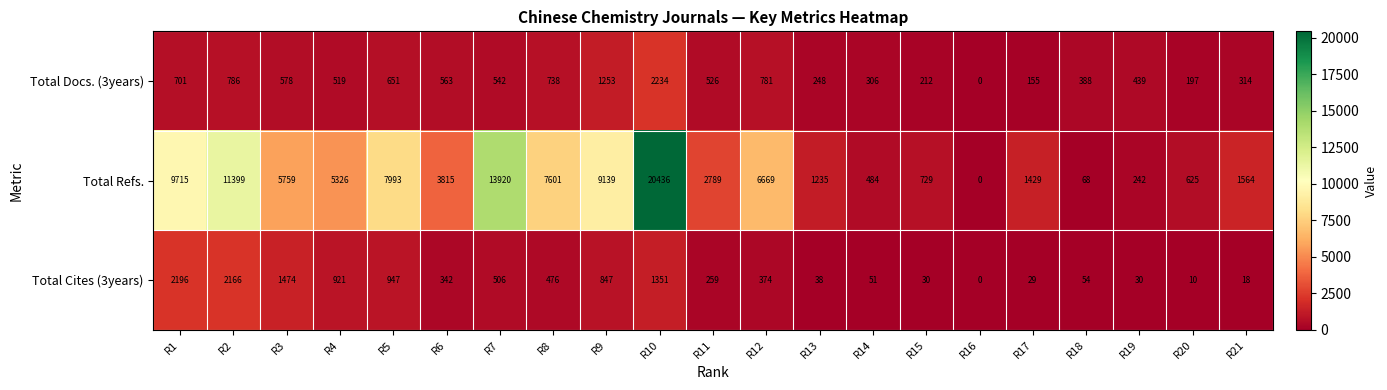

At R11, list the series in order from largest to smallest.

Total Refs., Total Docs. (3years), Total Cites (3years)